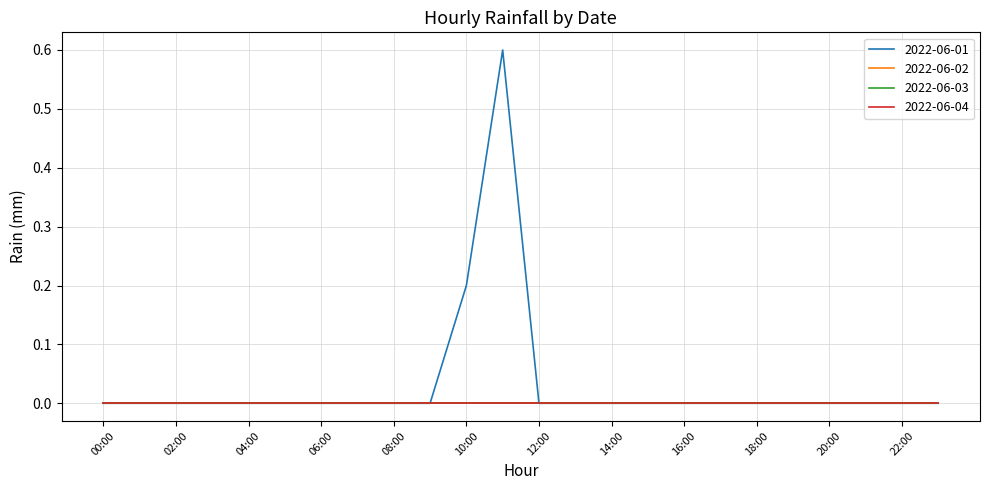

At how many categories does at least one series exceed 0?

2